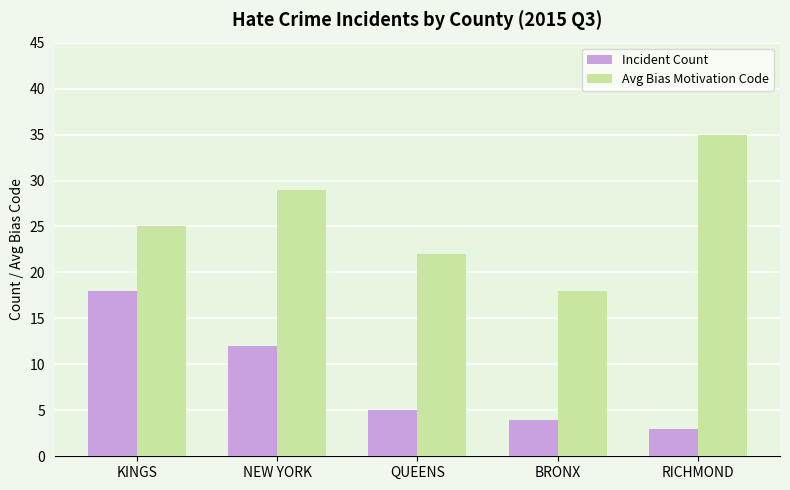

What is the lowest value of the Incident Count series?

3